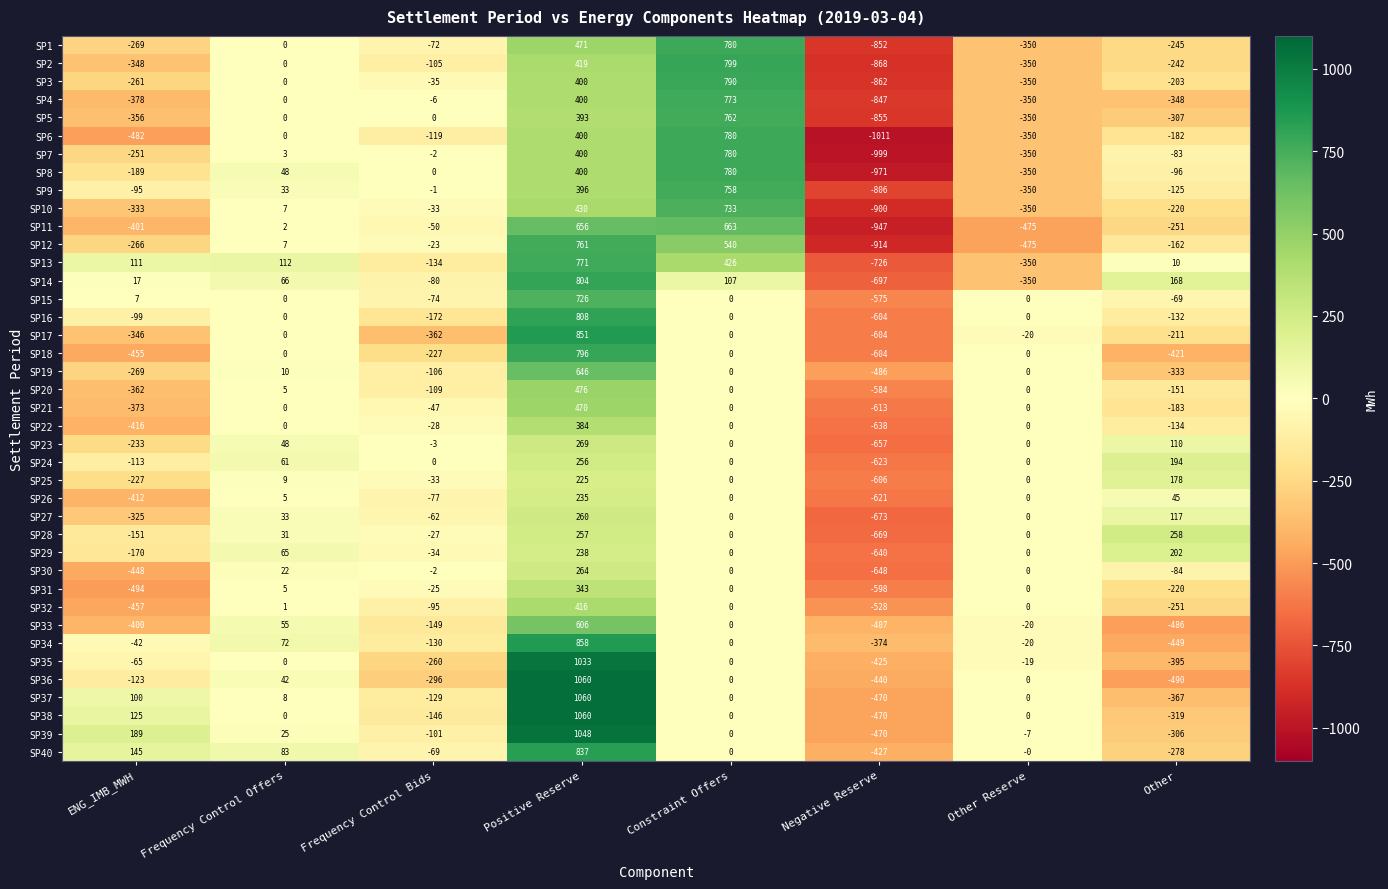

What is the difference between the highest and lowest values at Other Reserve?

475